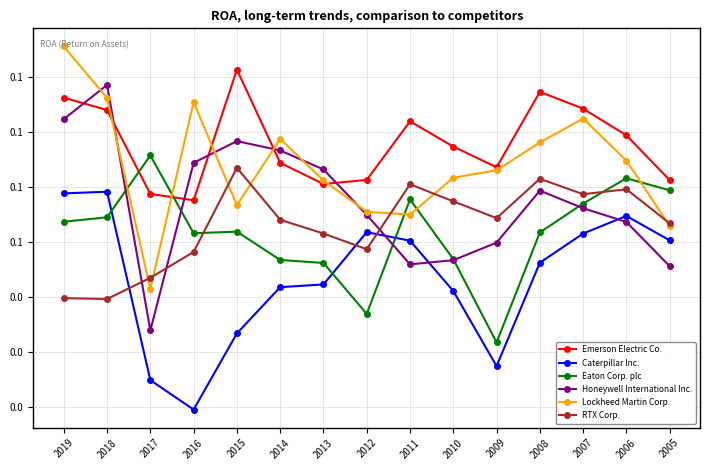

What is the average value of the Lockheed Martin Corp. series?

0.1